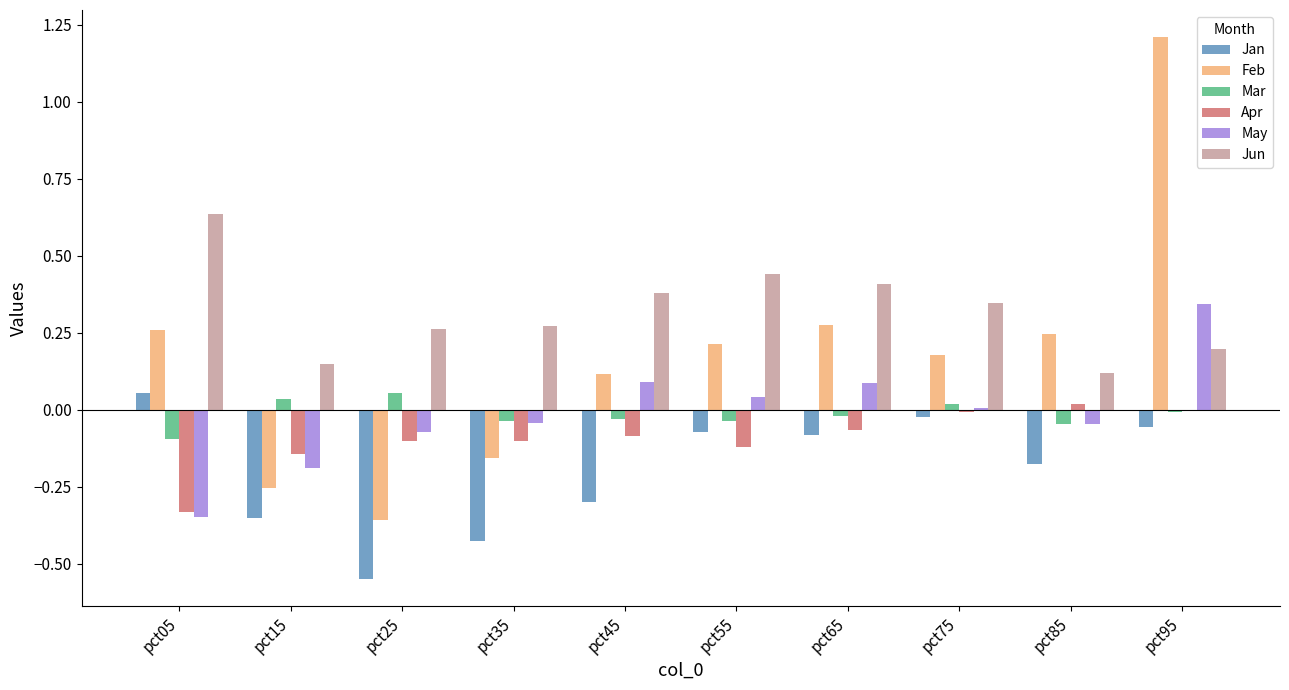

How many series are shown in this chart?

6